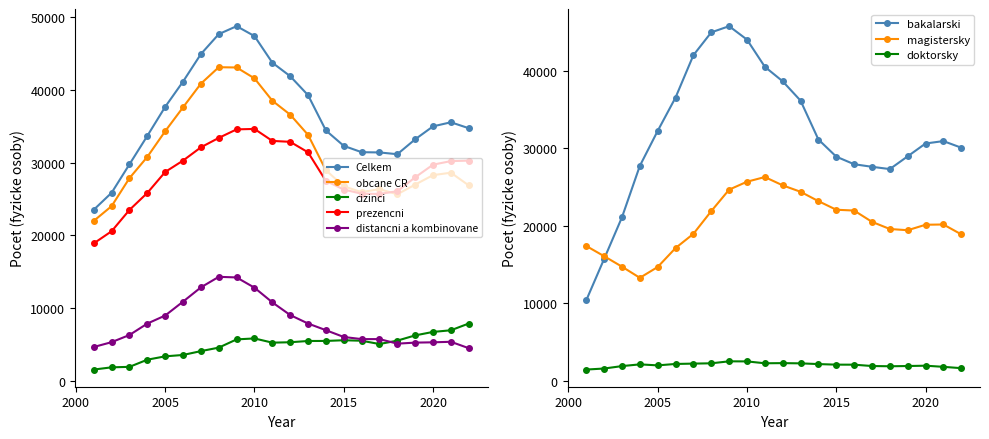

At how many categories does at least one series exceed 18768?

22